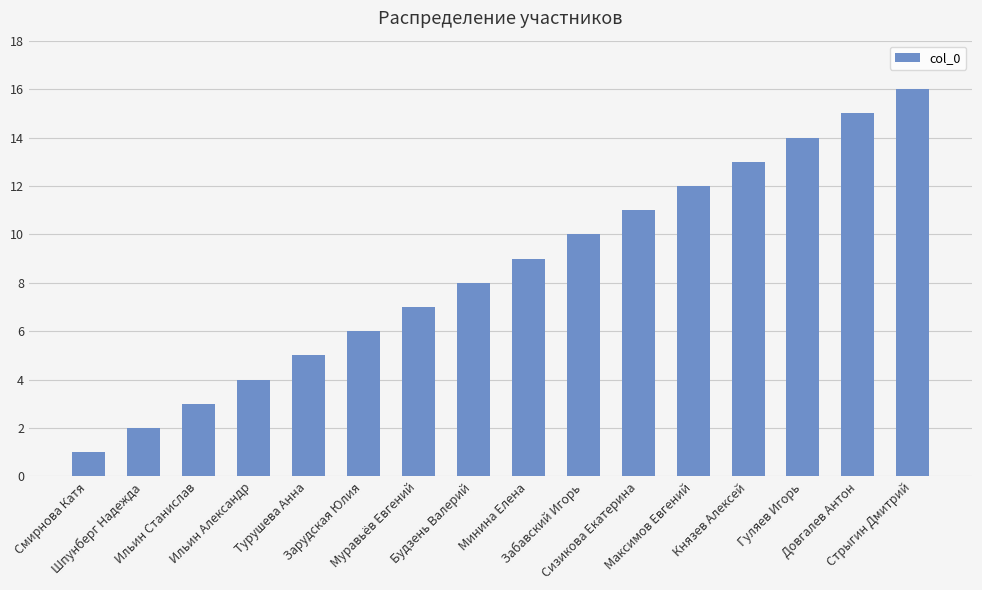

What is the difference between the maximum and minimum values?

15